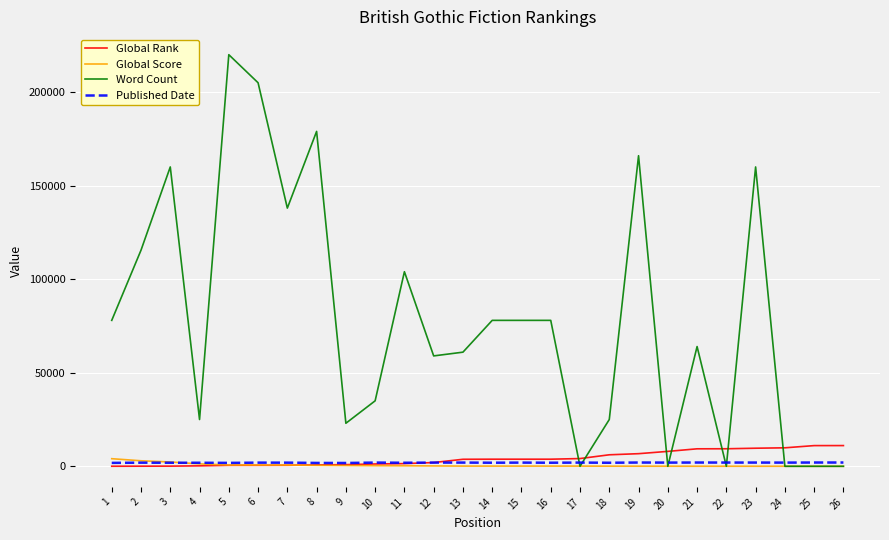

What is the maximum value shown in the chart?

220000